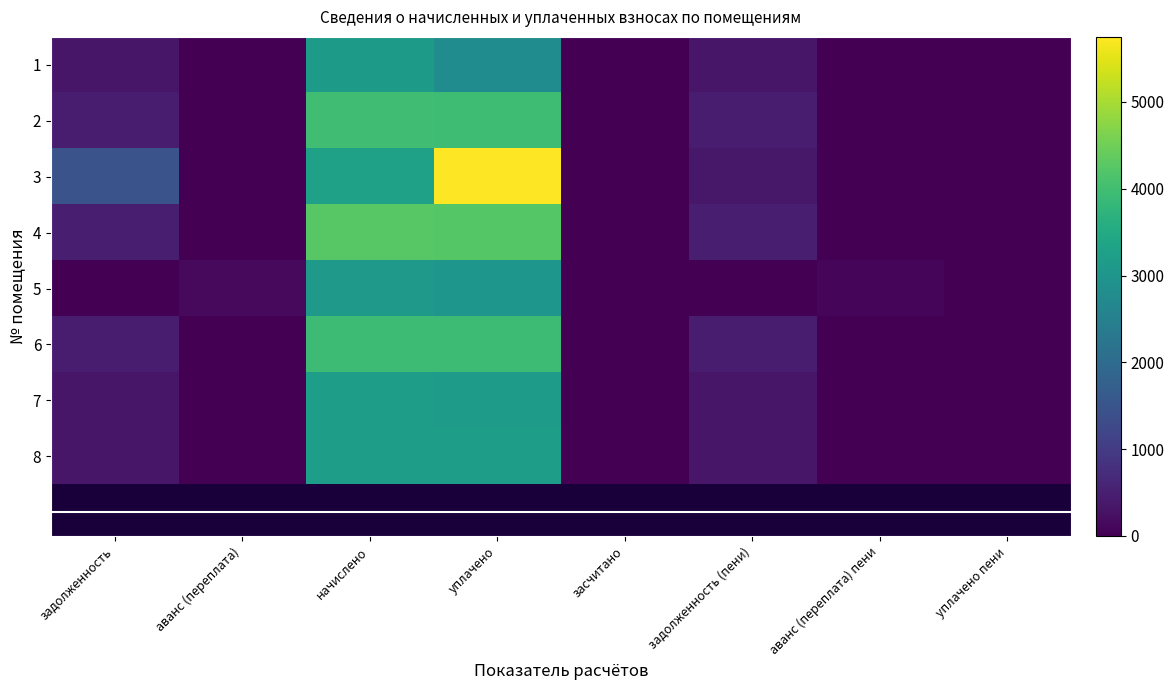

Which series has the largest total across all categories?

3